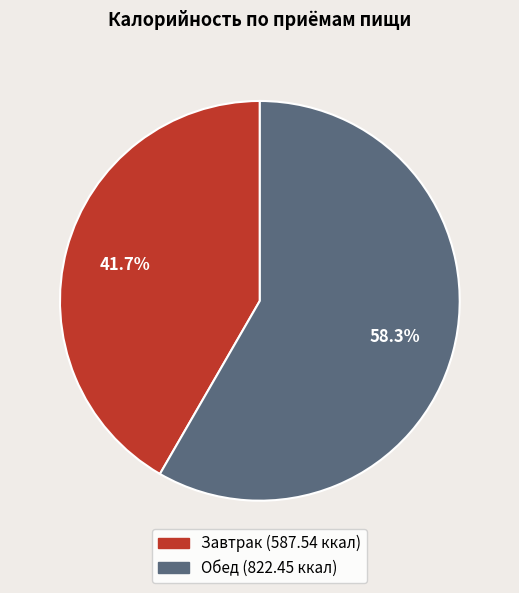

Count the number of slices in the pie.

2